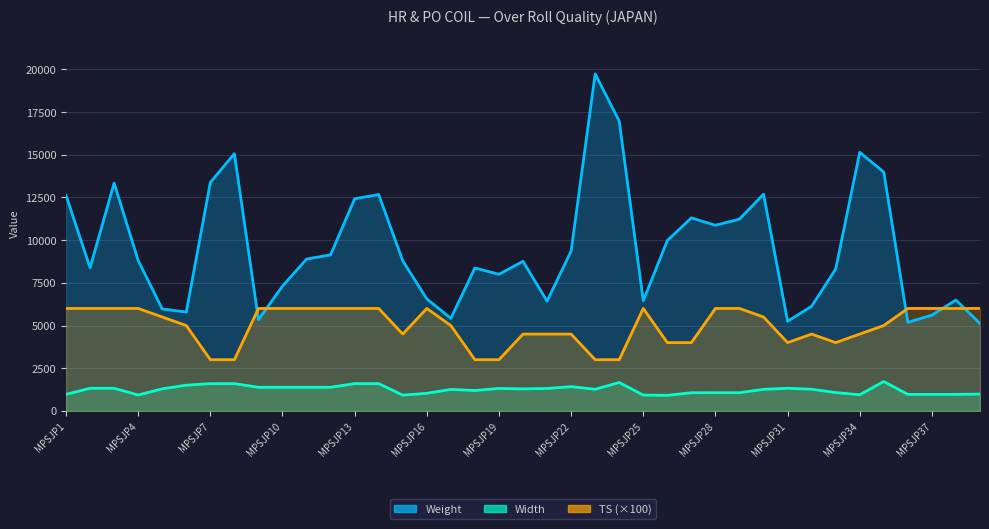

True or false: Width and TS intersect in this chart.

False